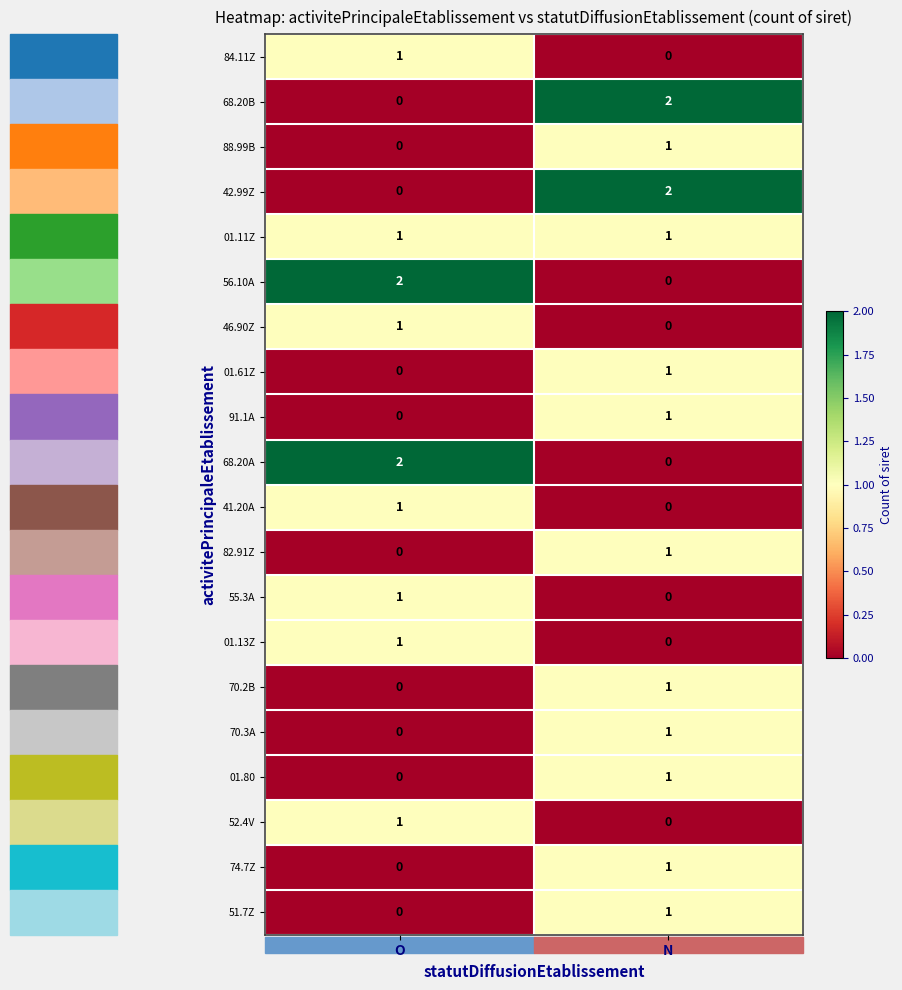

At which label does 56.10A reach its minimum?

N